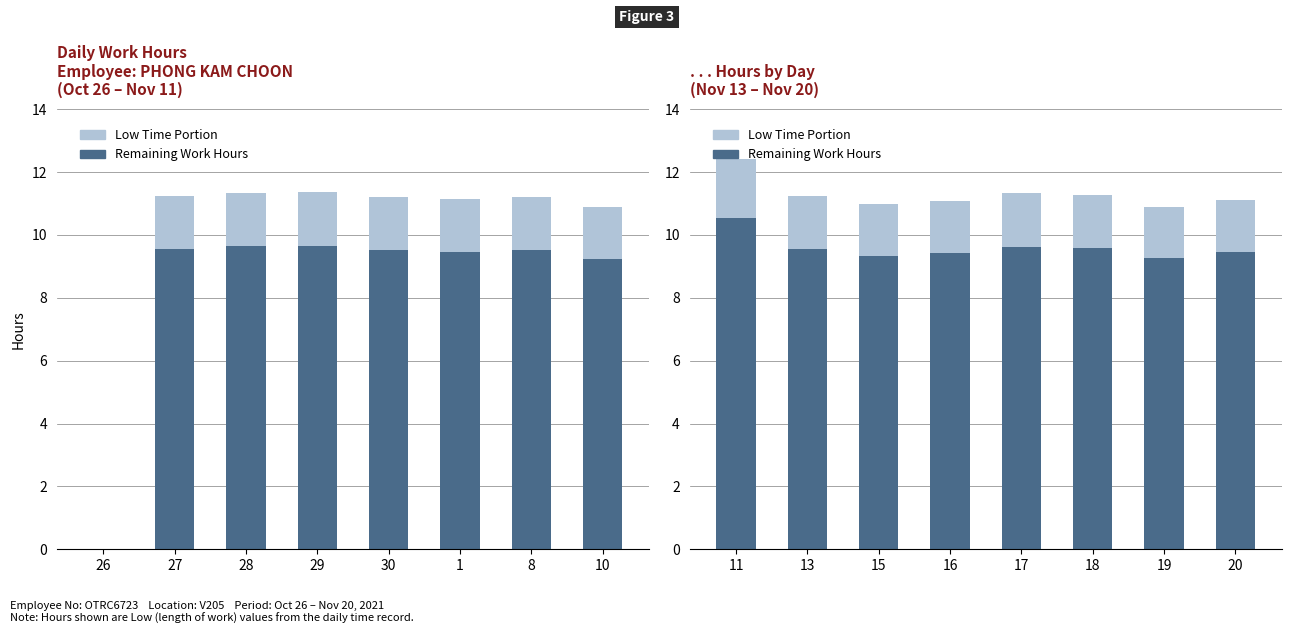

True or false: Low Time Portion has a value of 1.6 at 19.

True